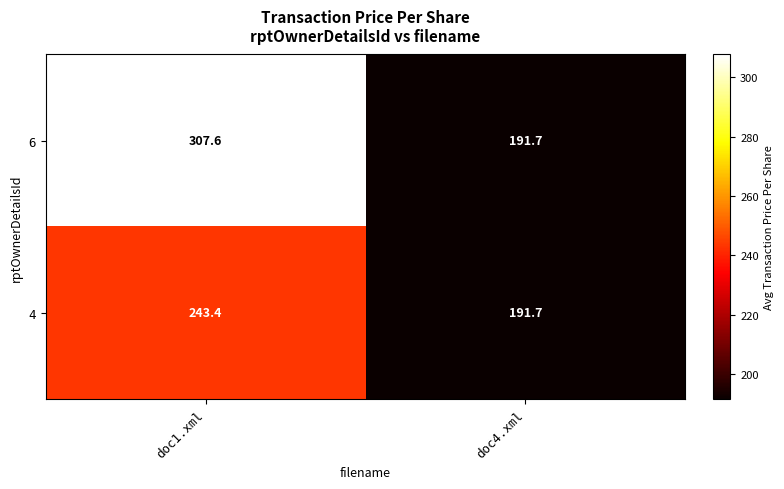

What is the total value across all series at doc1.xml?

551.0